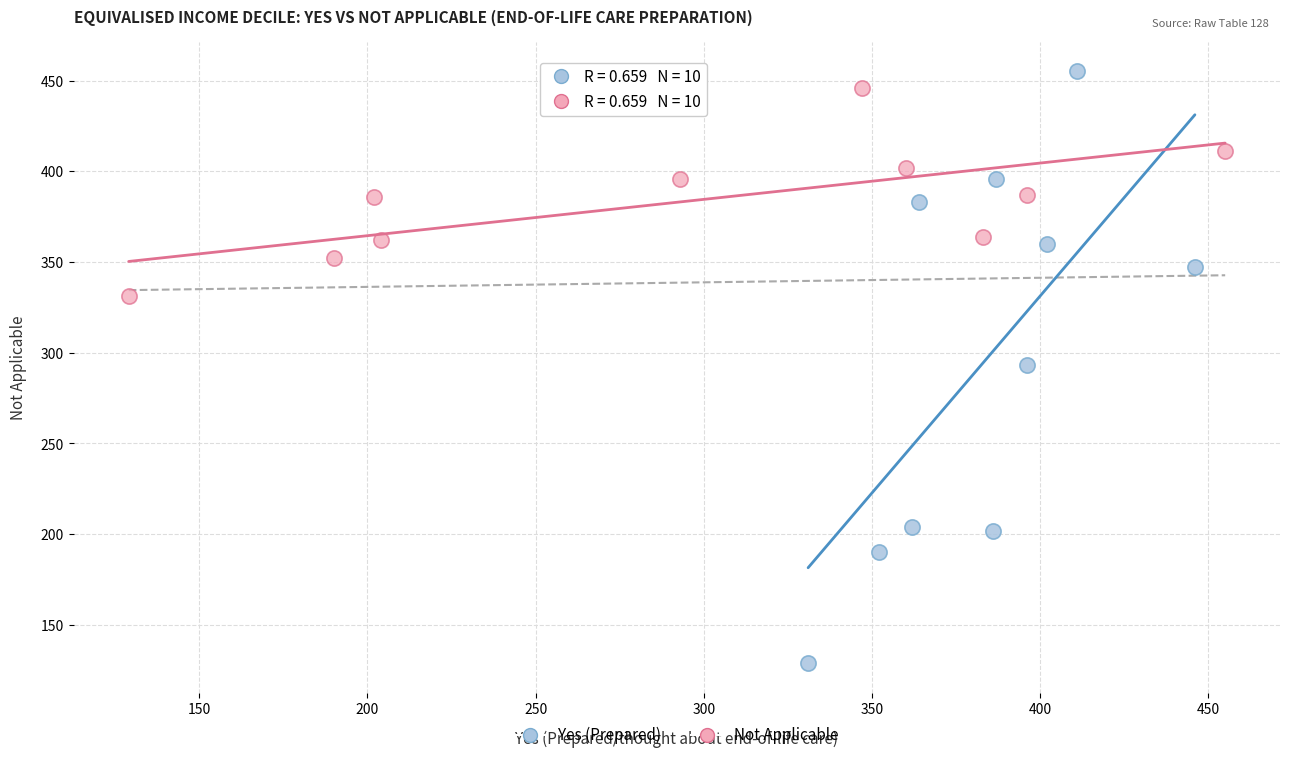

Which series reaches the minimum Y coordinate?

Yes (Prepared)